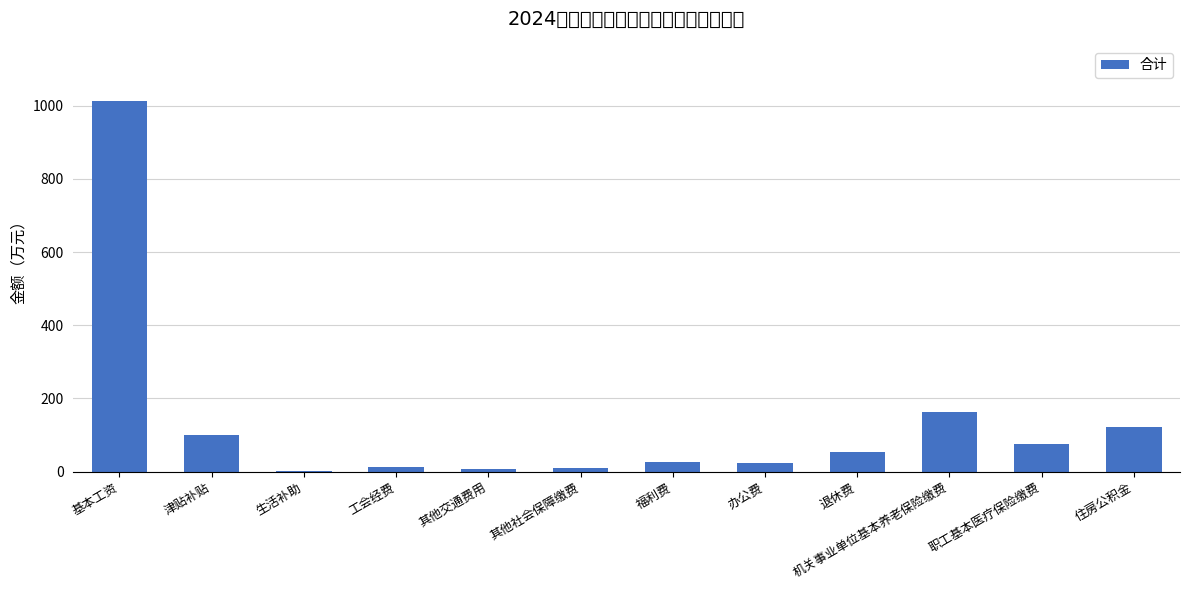

How many categories are shown in the chart?

12